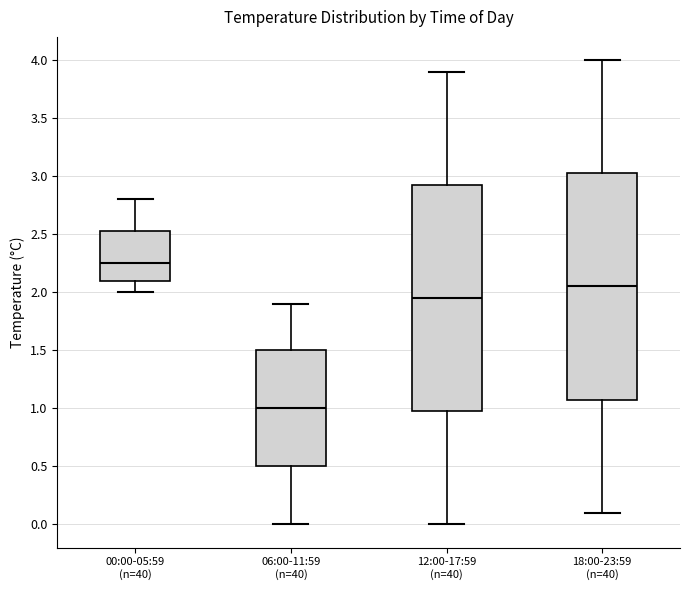

Which box has the highest median line?

00:00-05:59 (n=40)